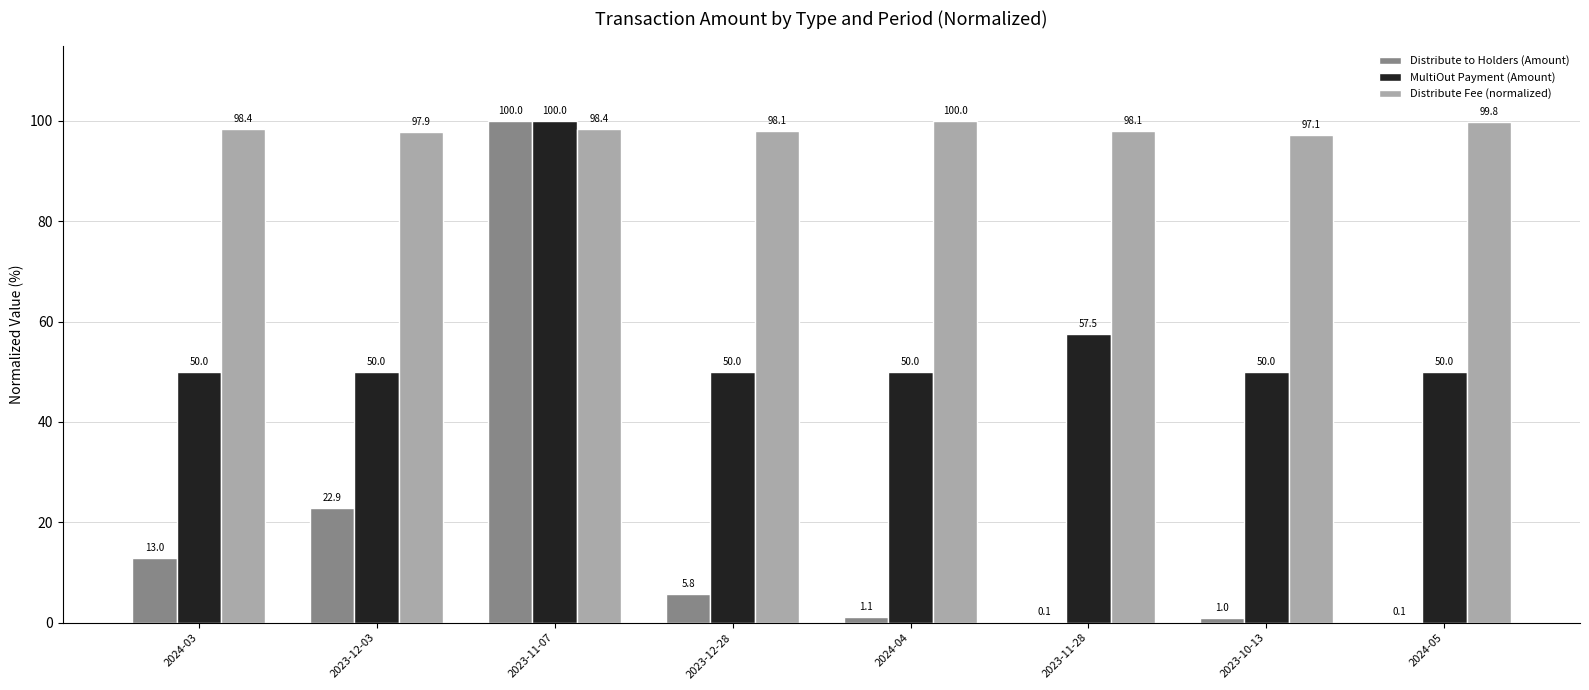

What is the greatest value displayed?

100.0